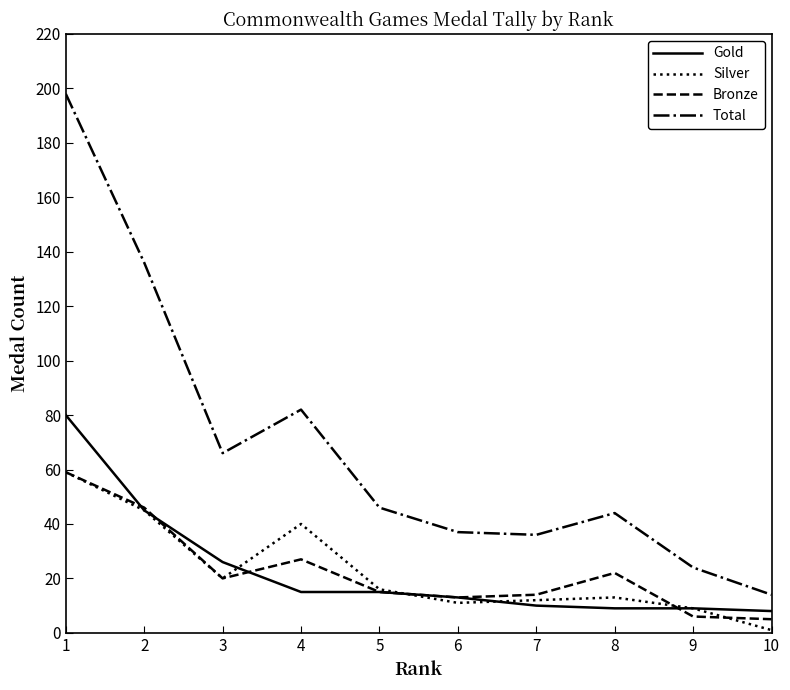

True or false: Total and Bronze intersect in this chart.

False